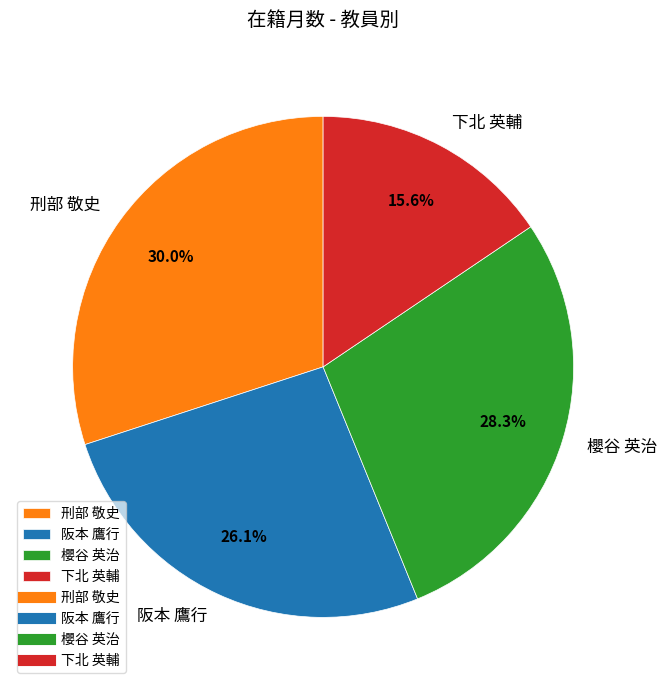

To the nearest percent, what is the difference between the 刑部 敬史 and 阪本 鷹行 slice percentages?

4%